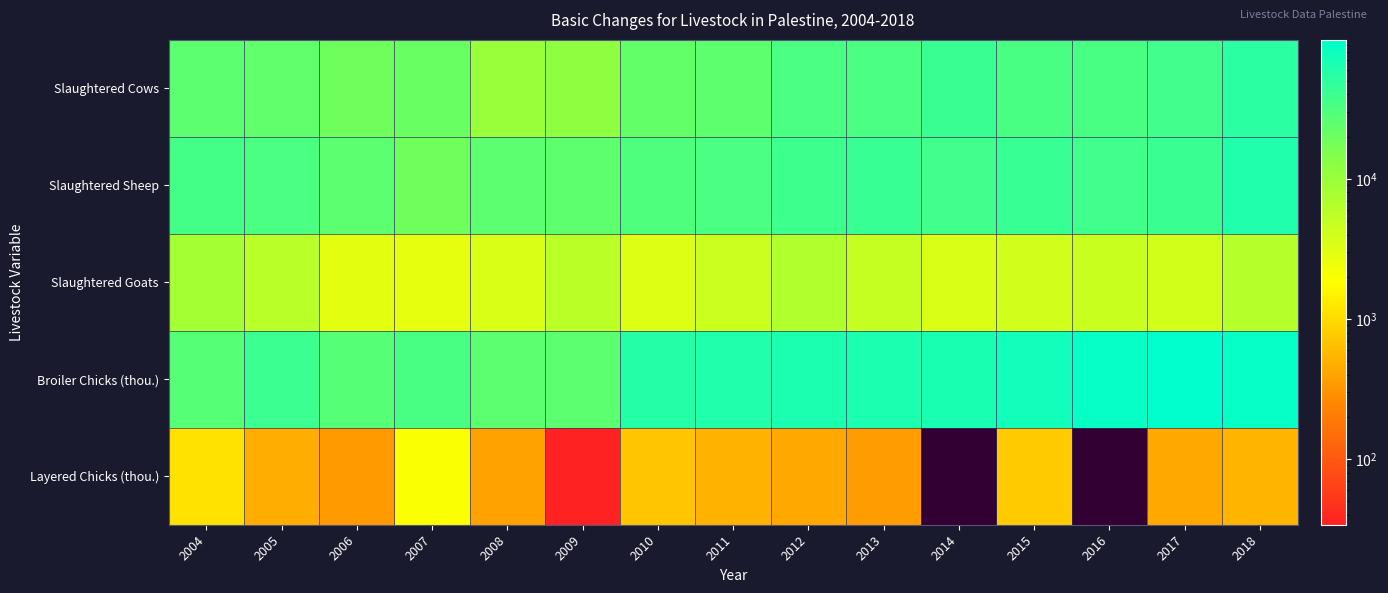

Rank the series by their maximum value, from highest to lowest.

Broiler Chicks (thou.), Slaughtered Sheep, Slaughtered Cows, Slaughtered Goats, Layered Chicks (thou.)